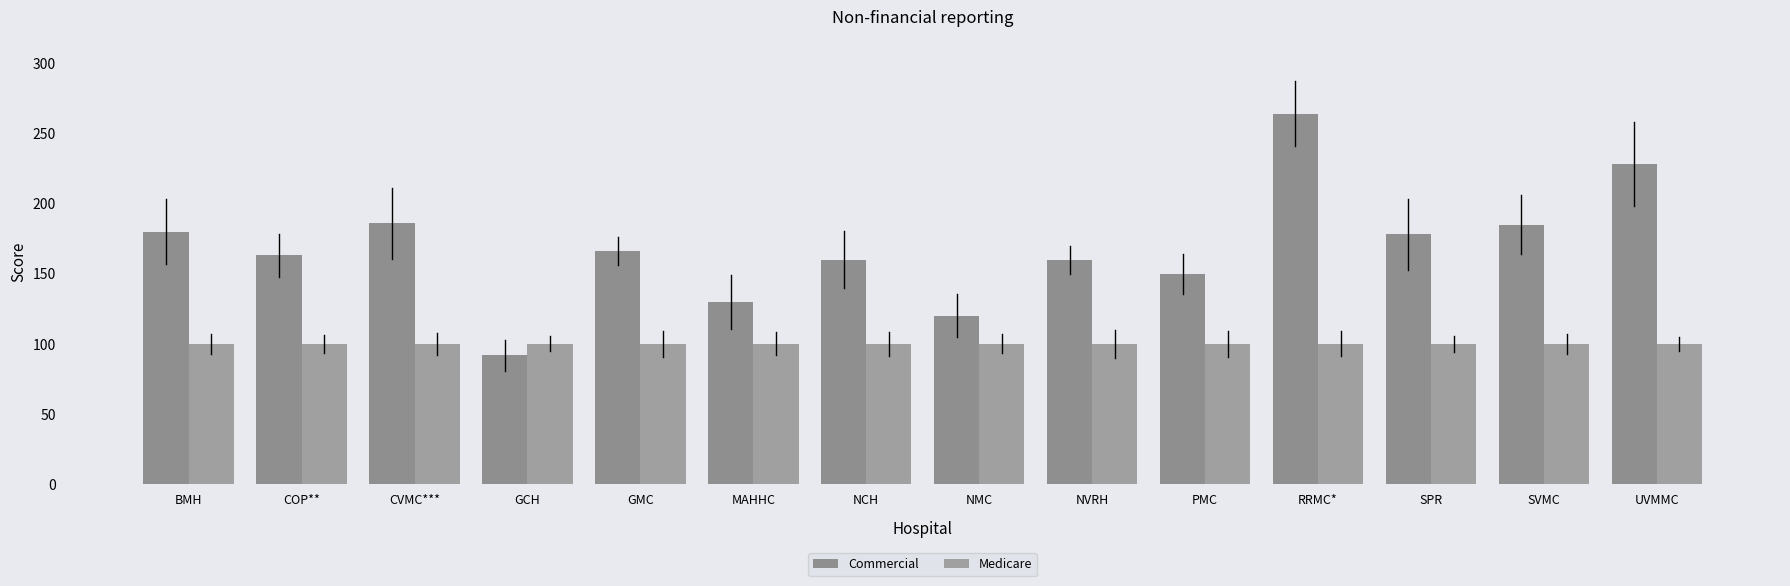

Does the chart contain stacked bars?

No